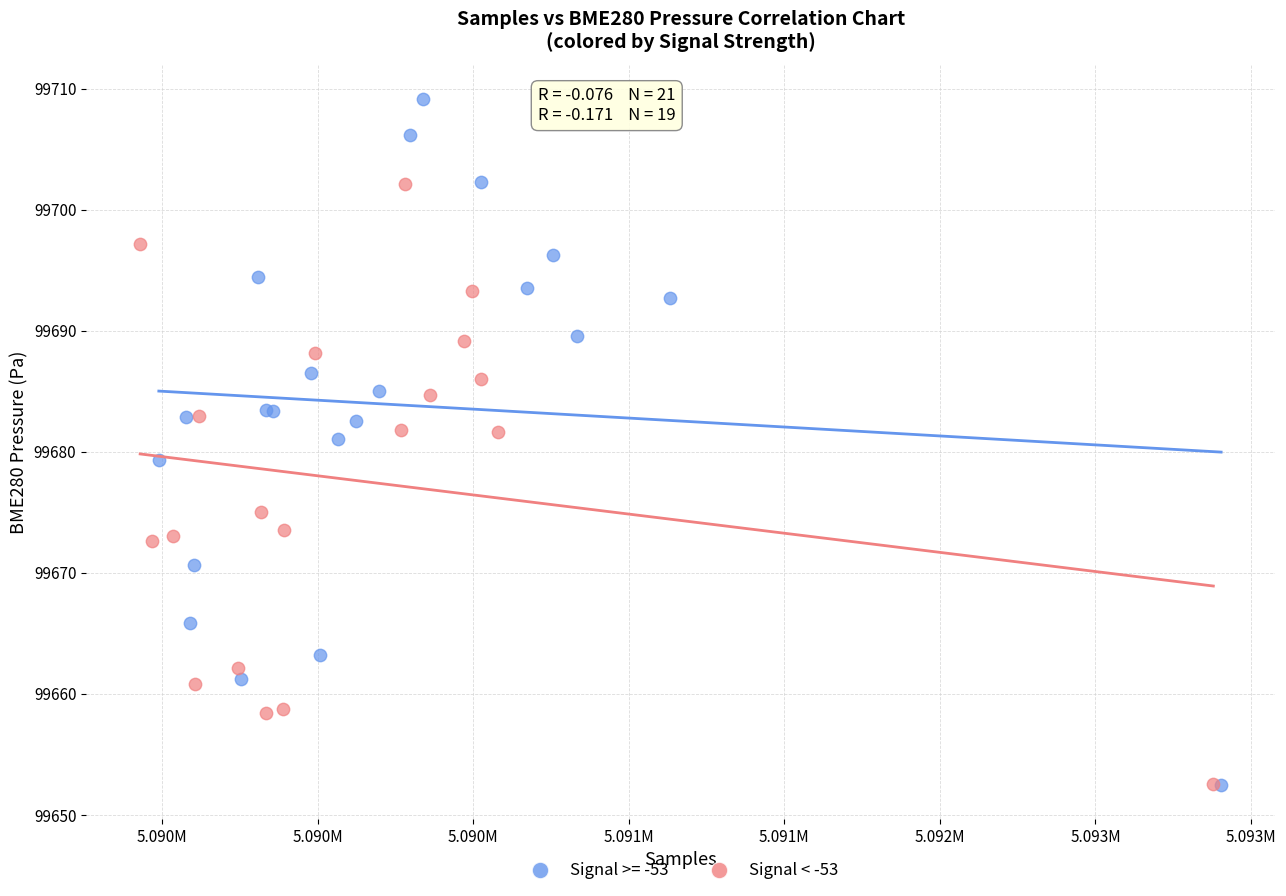

Which series contains the highest Y value?

Signal >= -53